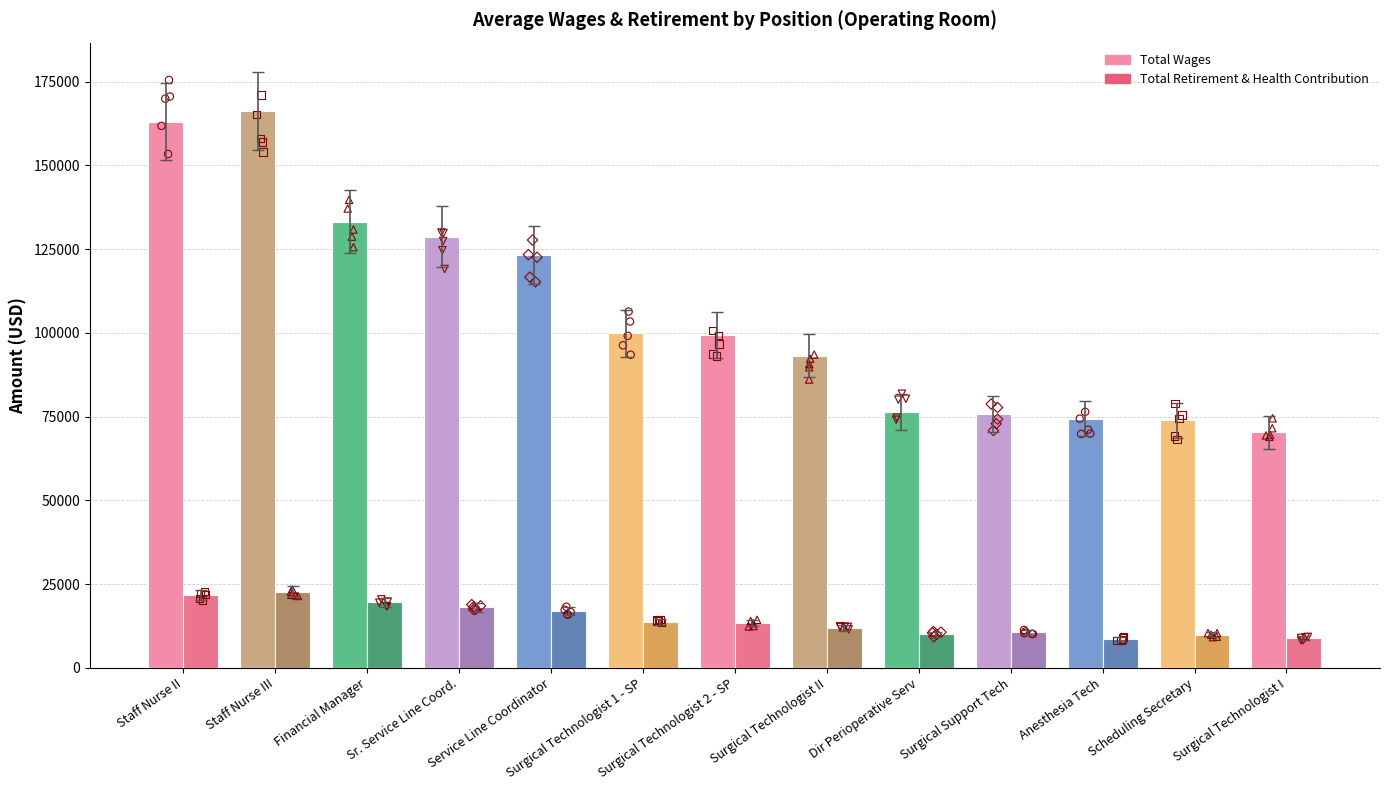

What is the total value across all series at Surgical Technologist 1 - SP?

113641.2